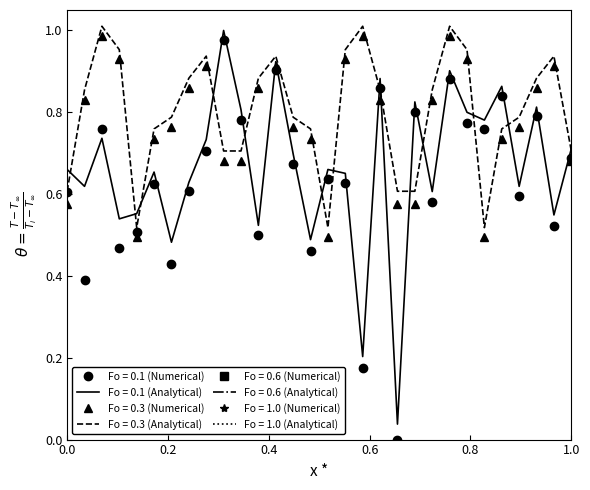

Is it true that Minute 1 (Analytical) equals 1.7 at 8?

False